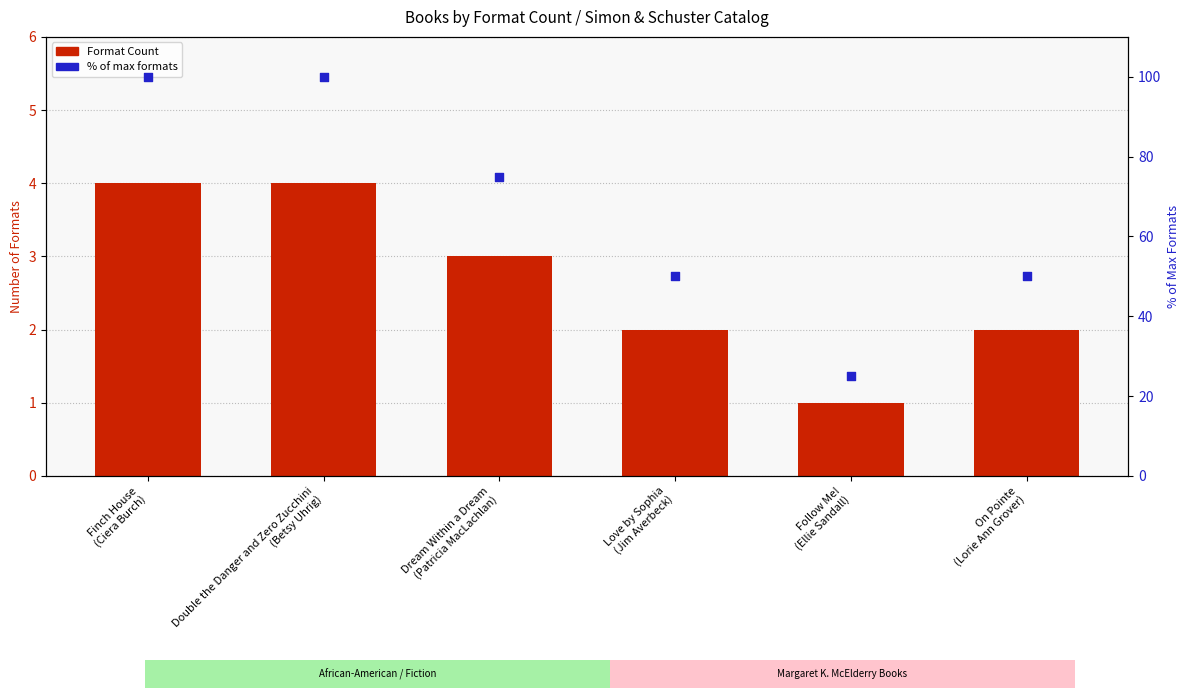

Which series contains the lowest Y value?

Format Count